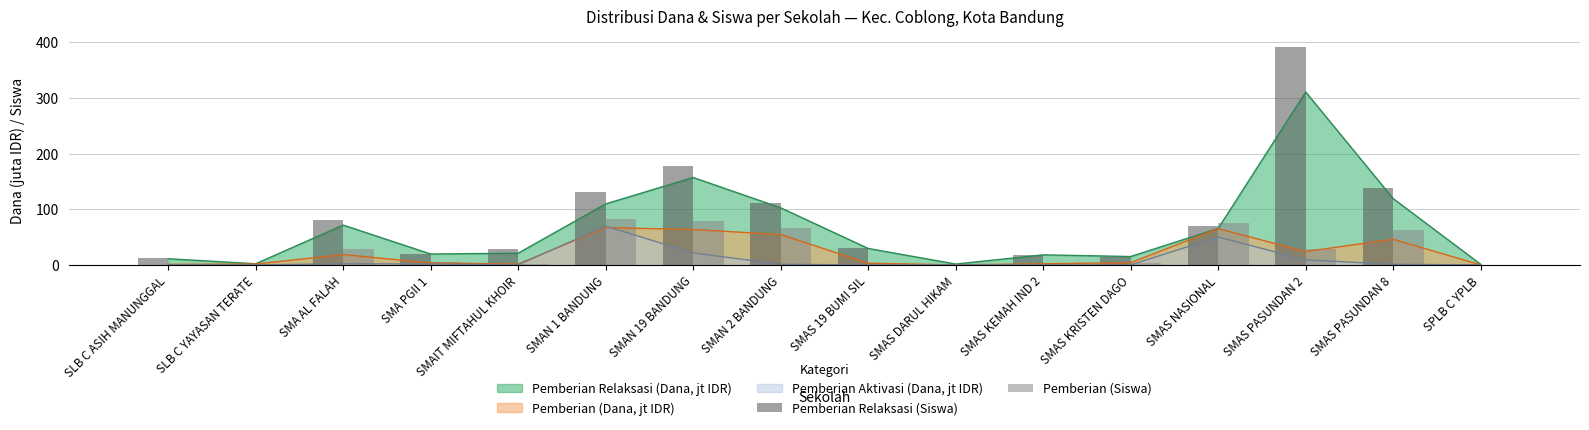

True or false: Pemberian Relaksasi (Dana, jt IDR) has a value of 71.5 at SMA AL FALAH.

True